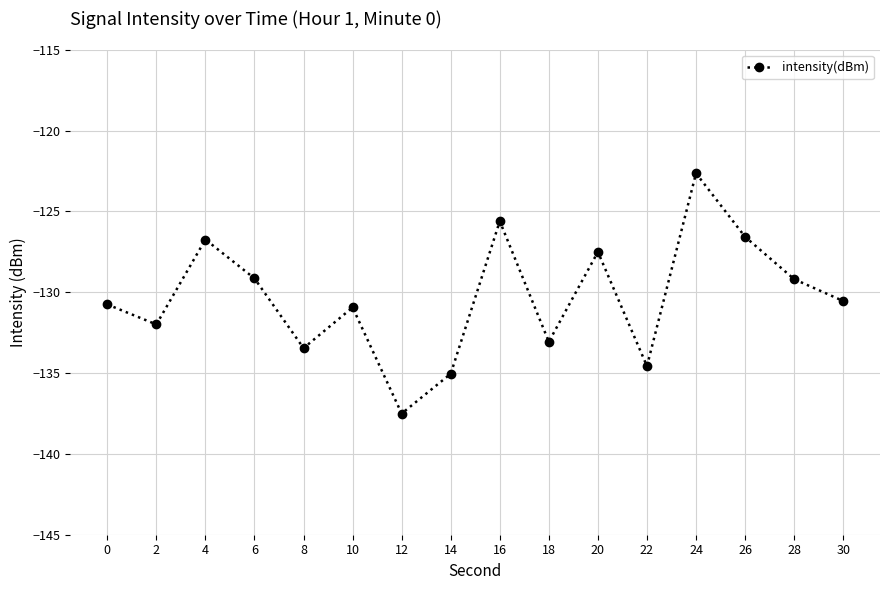

The value at 22 is -232.4. True or false?

False